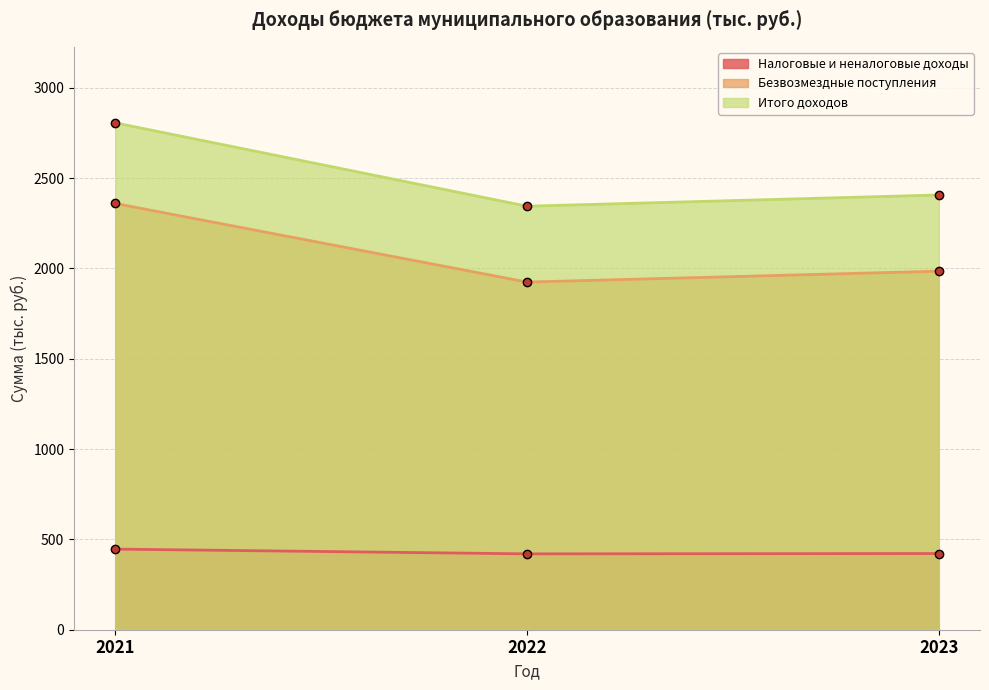

What is the approximate value of Итого доходов at 2023?

2406.2